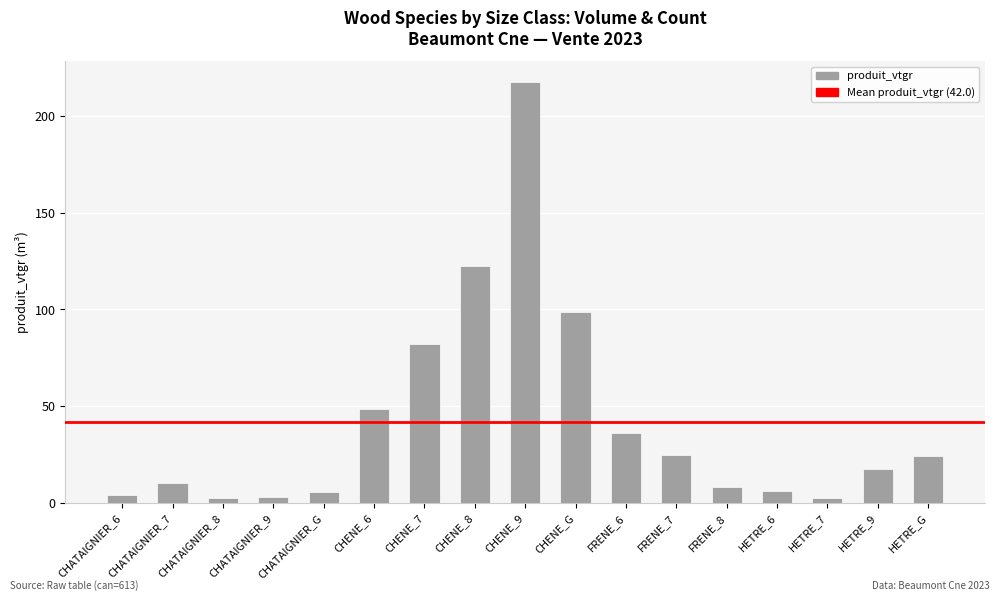

How many values exceed 17?

9